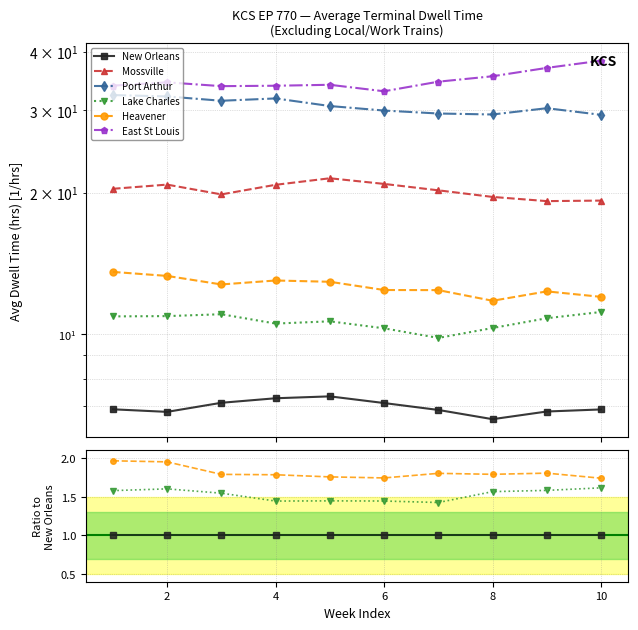

True or false: Mossville has a value of 0.6 at 8.

False